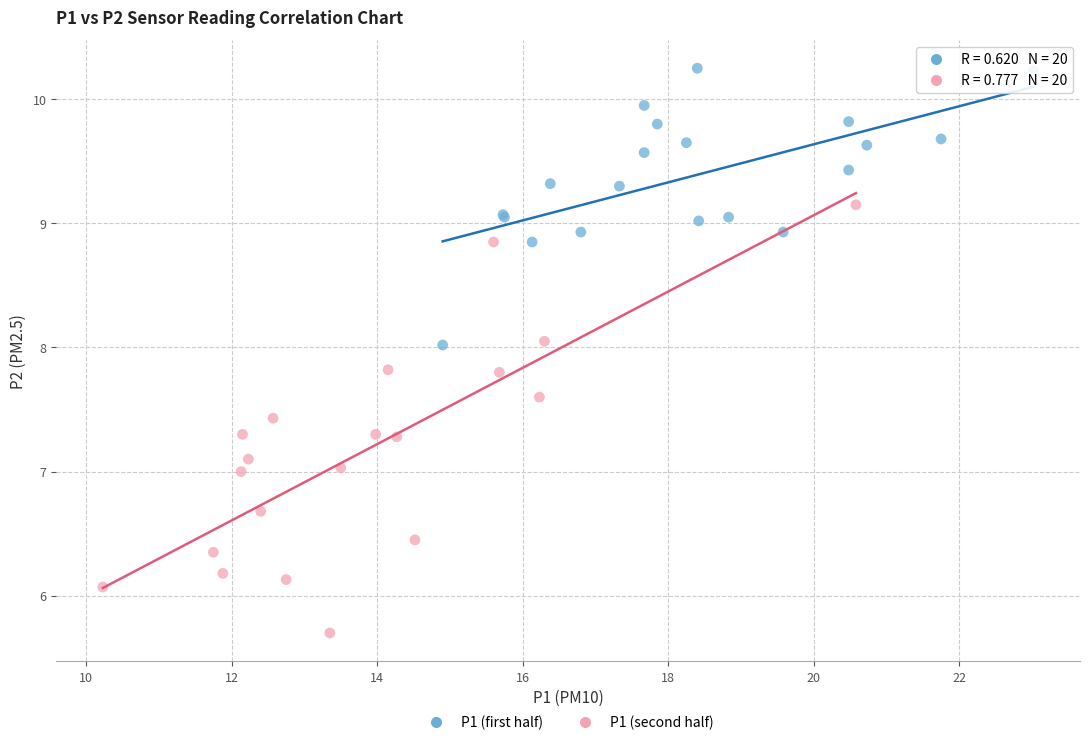

Which series reaches the maximum Y coordinate?

P1 (first half)